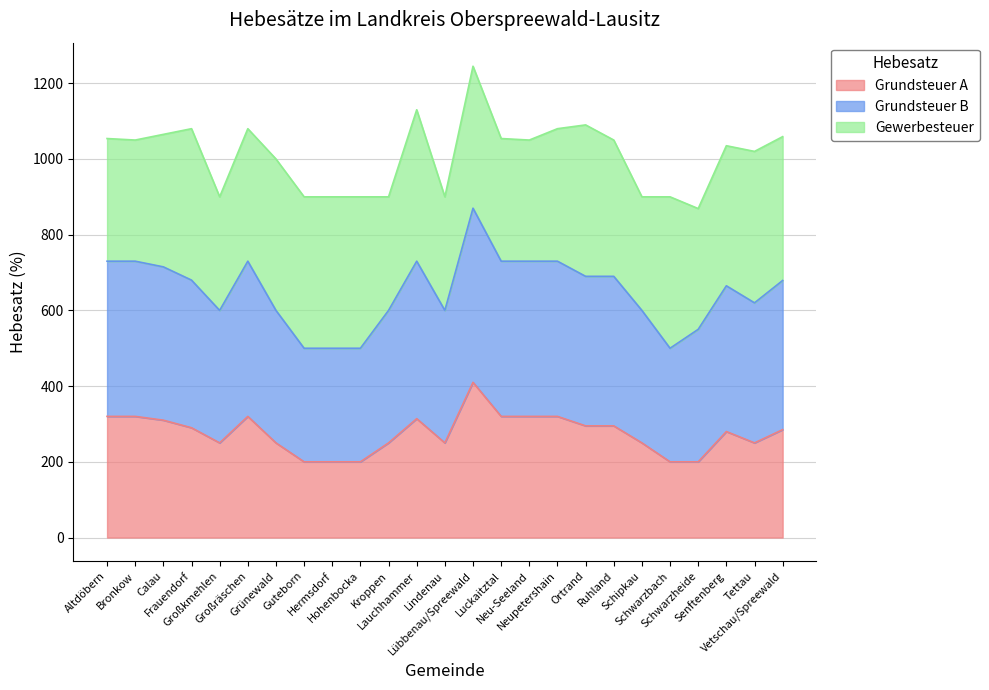

True or false: Grundsteuer B has more than 2 points higher than both neighbors.

True